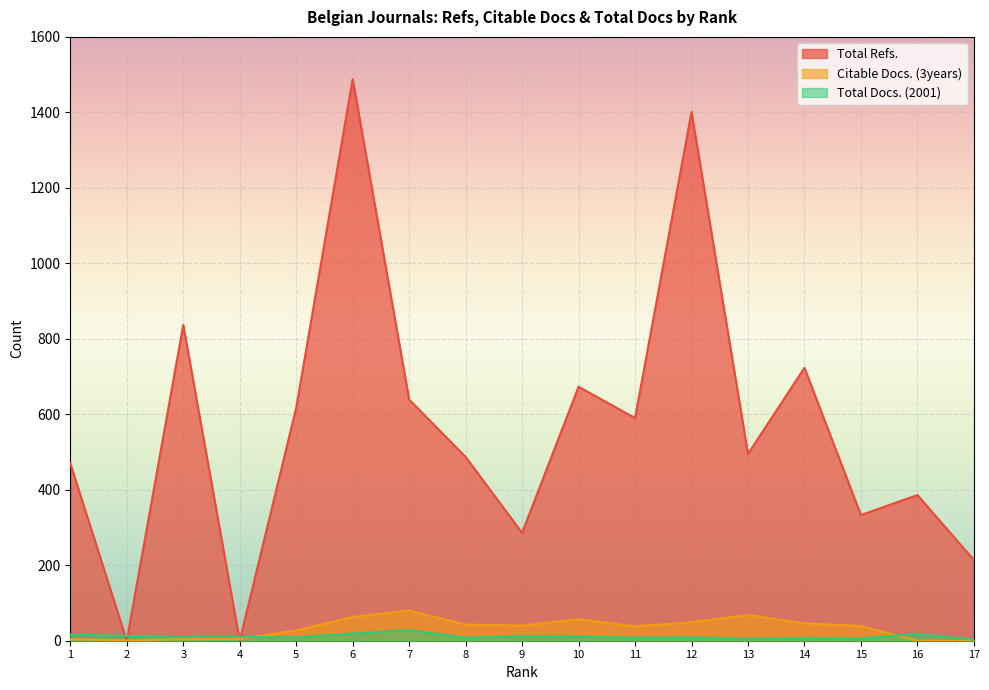

Where does the Total Docs. (2001) series first go above 10?

1